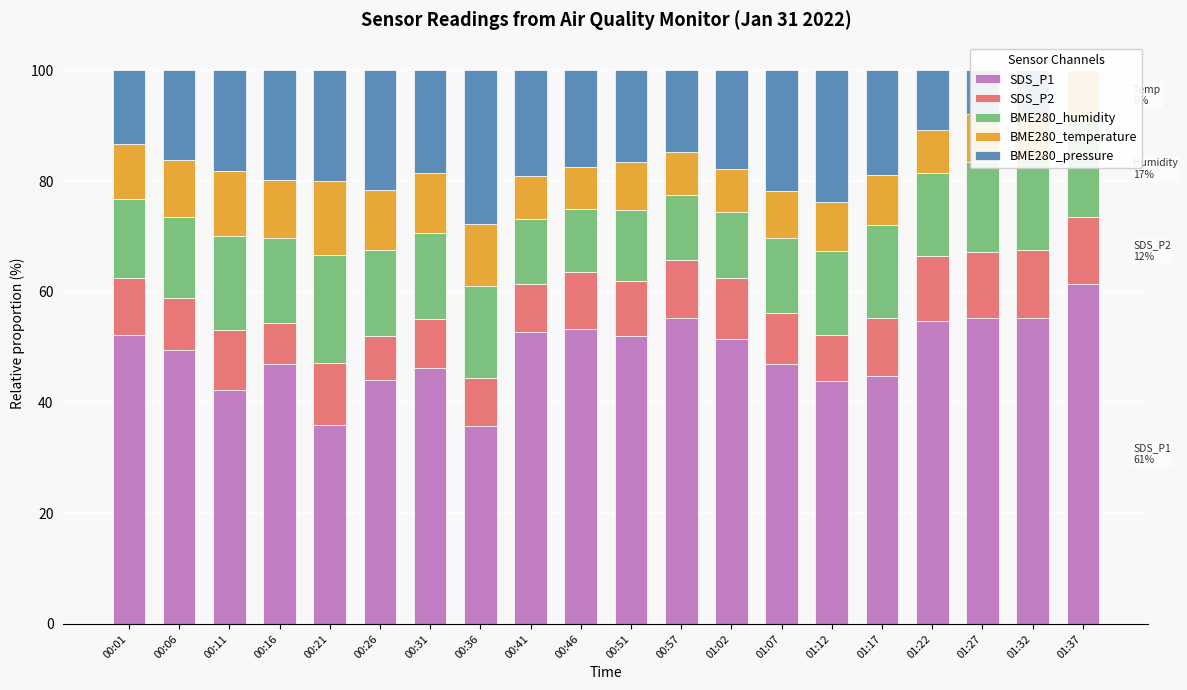

What is the value of the SDS_P1 bar at the 19th from the left?

55.3